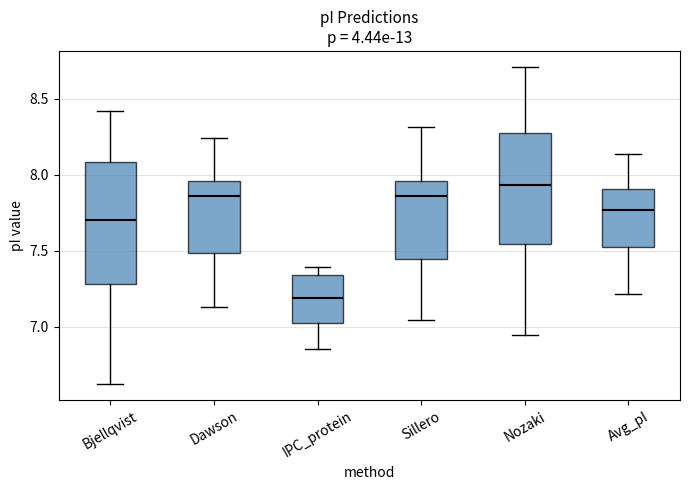

Which box has the lowest median line?

IPC_protein